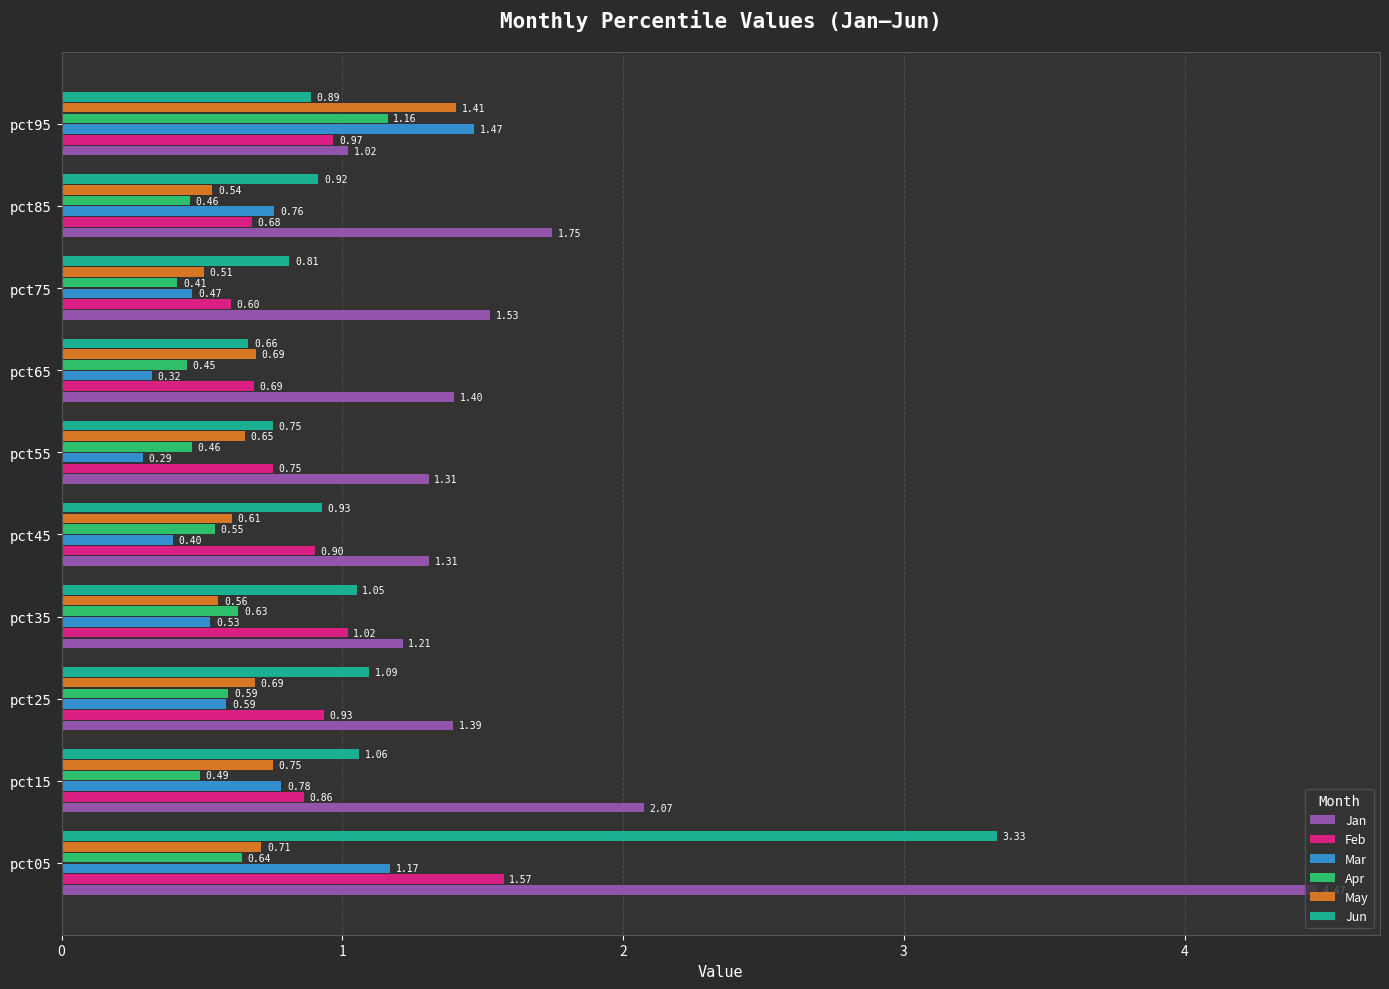

How many distinct data groups are displayed?

6